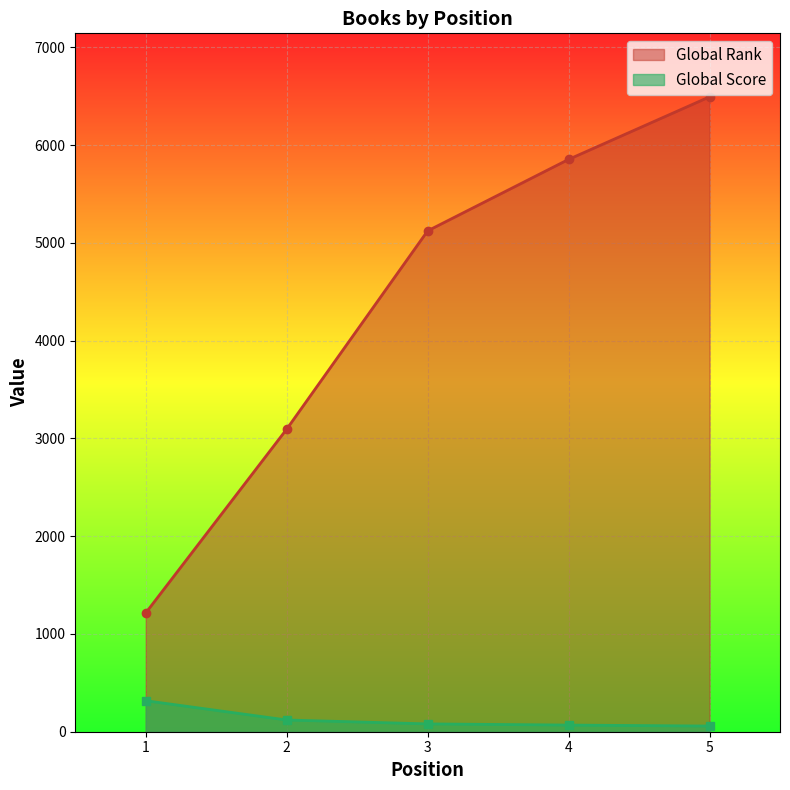

Reading left to right, list all the values displayed in this chart.

Global Rank: 1=1215	2=3095	3=5123	4=5854	5=6494
Global Score: 1=317	2=120	3=80	4=68	5=58